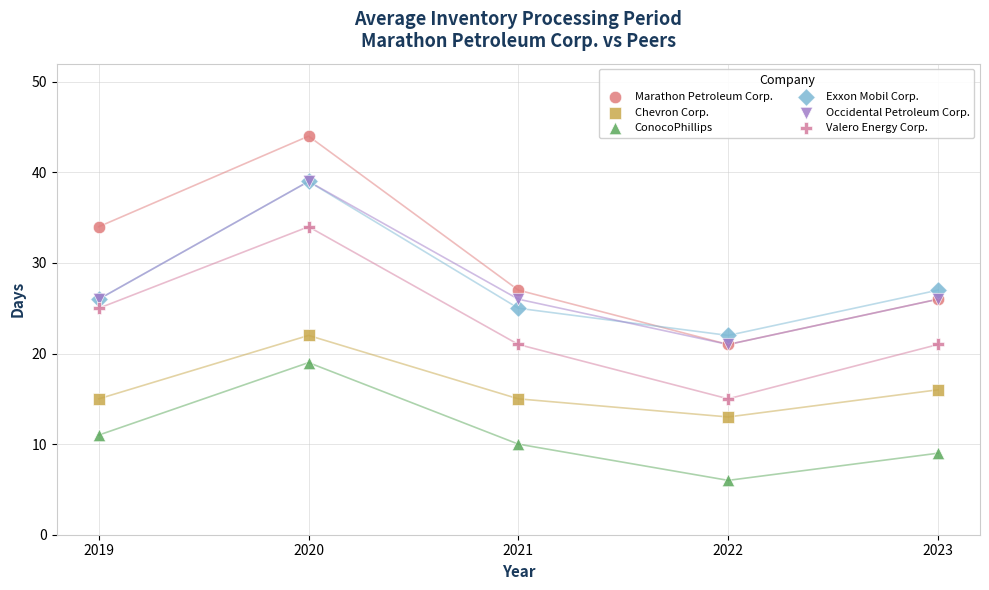

In the Chevron Corp. series, what Y value is closest to 17?

16